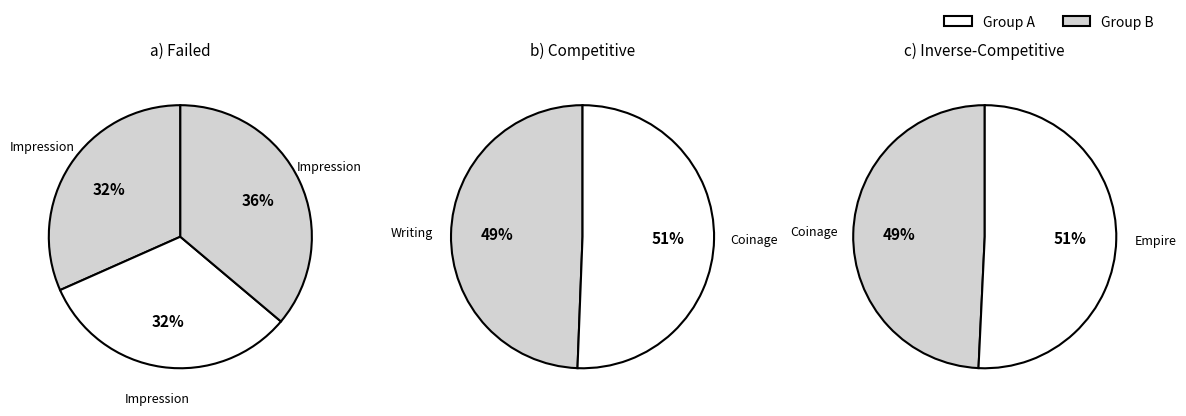

How many slices are in this pie chart?

7